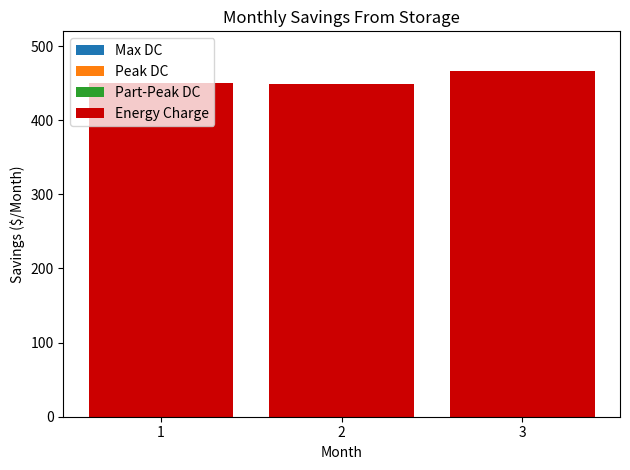

Is it true that the value at 1 is 450?

True